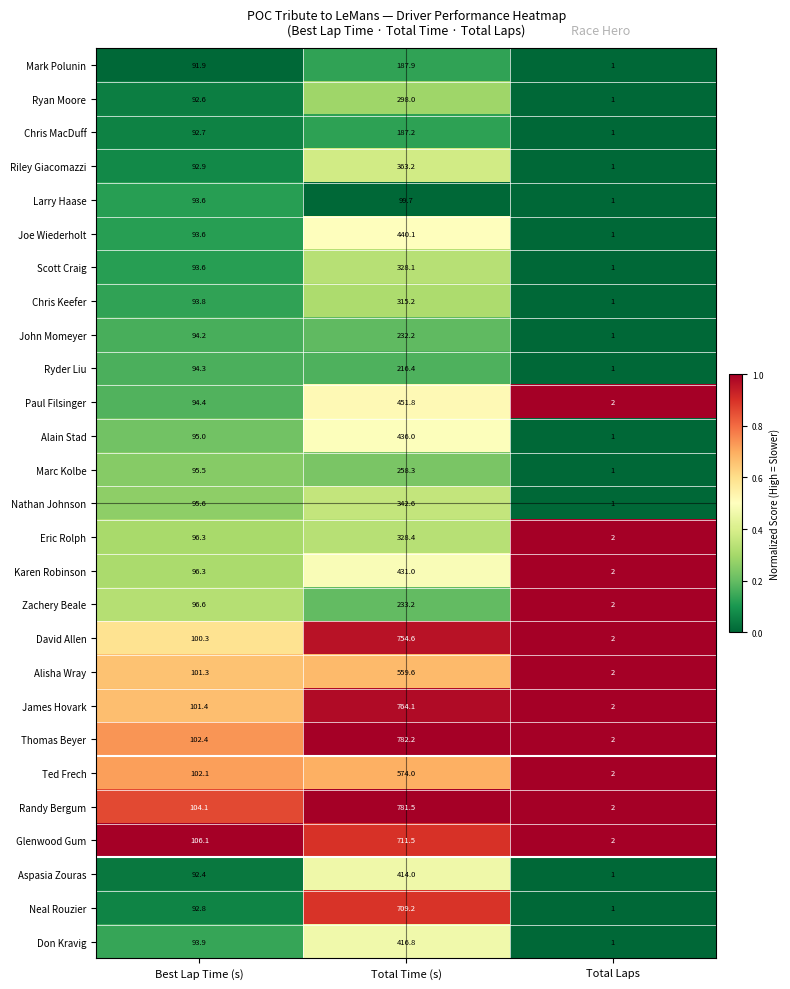

What is the sum of all Aspasia Zouras values?

507.4